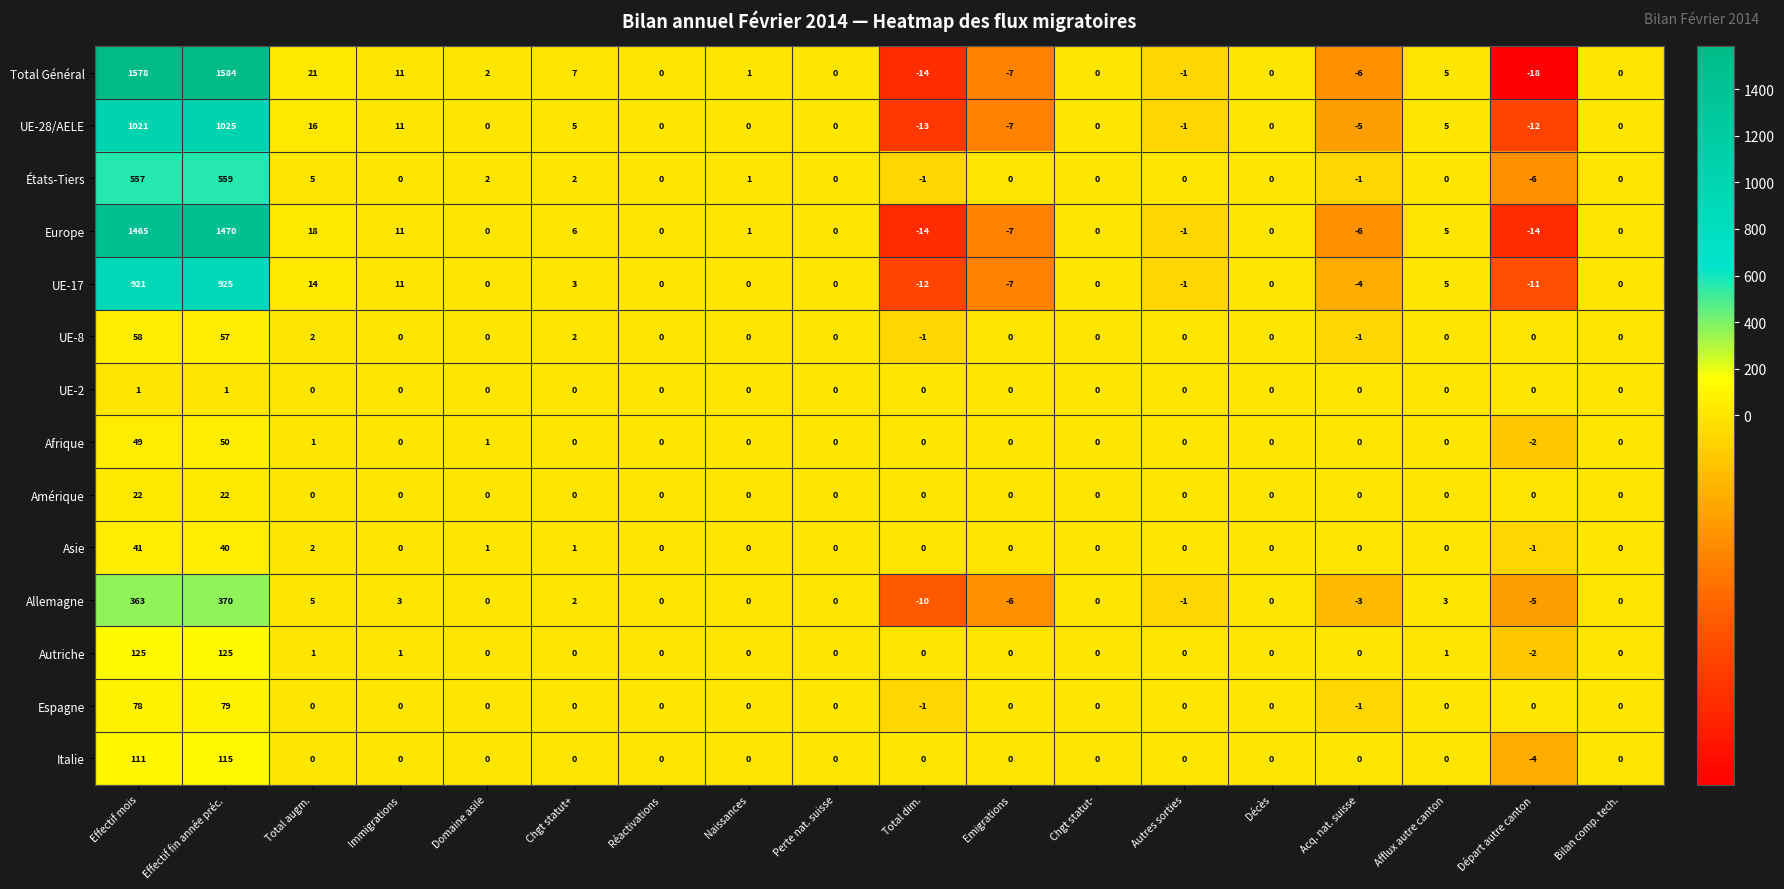

Which series has the largest range (max minus min)?

Total Général